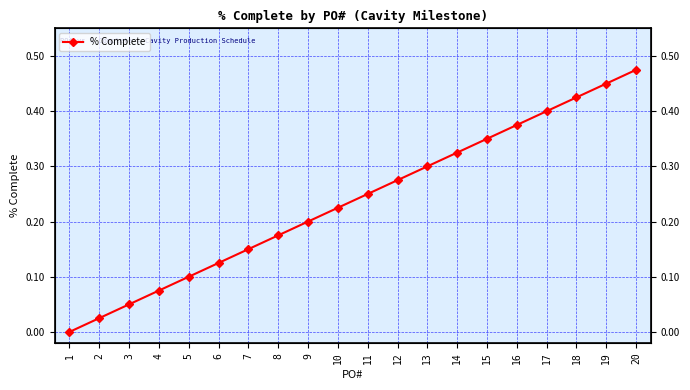

Between 4 and 13, which is larger?

13